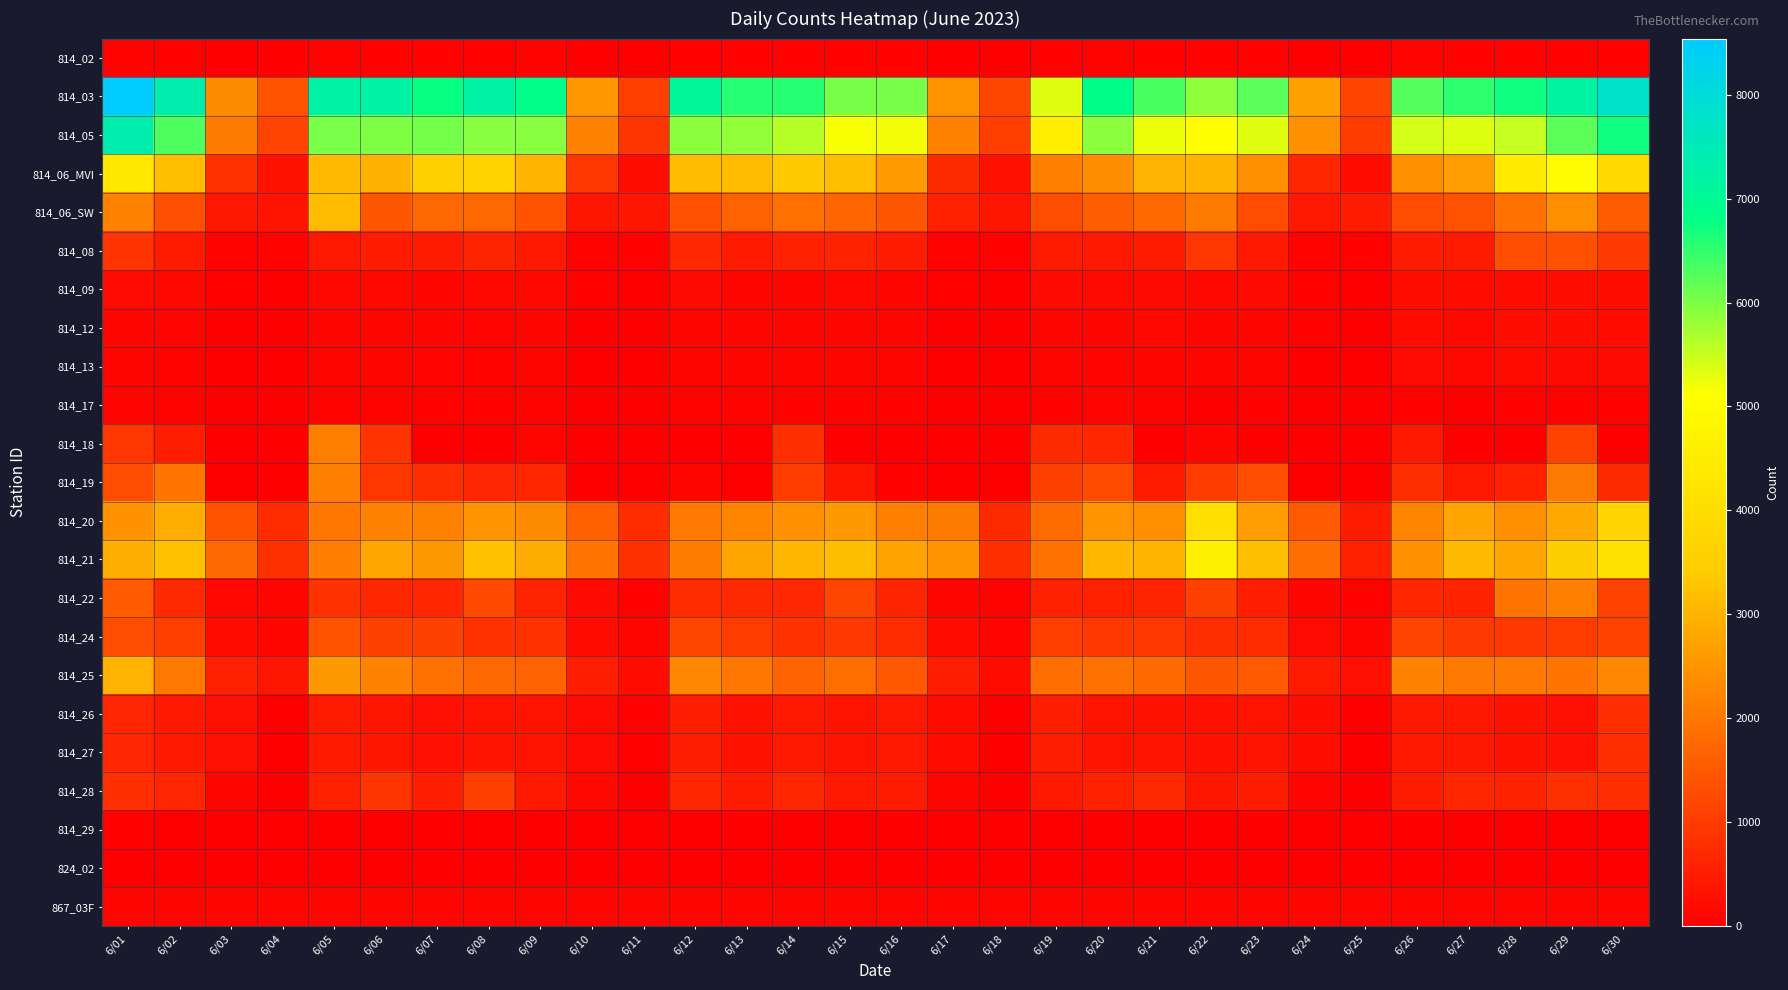

Rank the series by their maximum value, from highest to lowest.

814_03, 814_05, 814_06_MVI, 814_21, 814_20, 814_06_SW, 814_25, 814_22, 814_19, 814_18, 814_24, 814_08, 814_28, 814_26, 814_27, 814_12, 814_09, 814_13, 867_03F, 814_02, 814_17, 814_29, 824_02